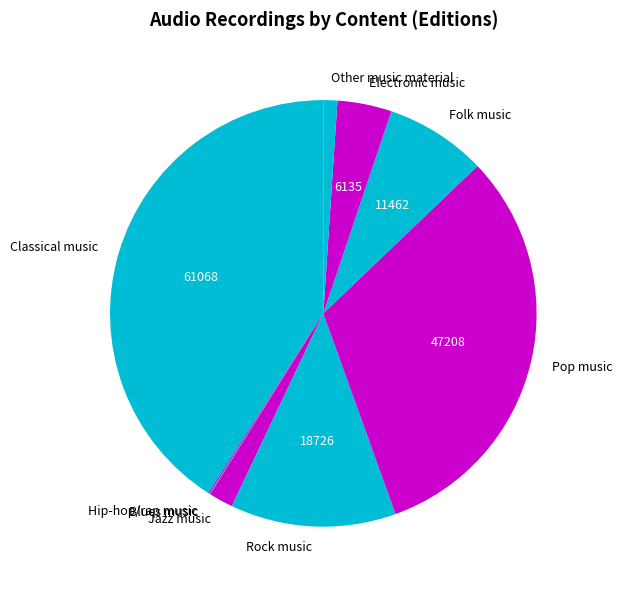

True or false: Folk music accounts for 19% of the total.

False